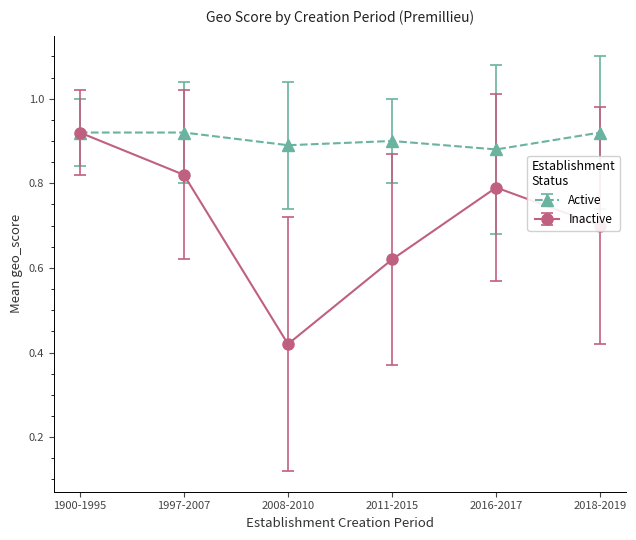

What is the difference between the maximum and minimum values in the Inactive series?

0.5